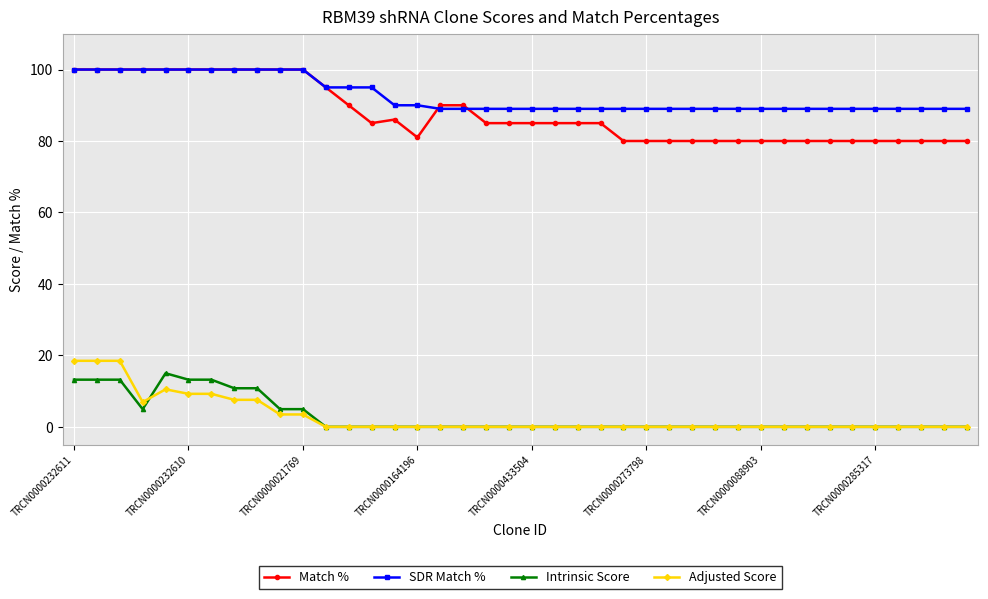

What is the maximum value shown in the chart?

100.0